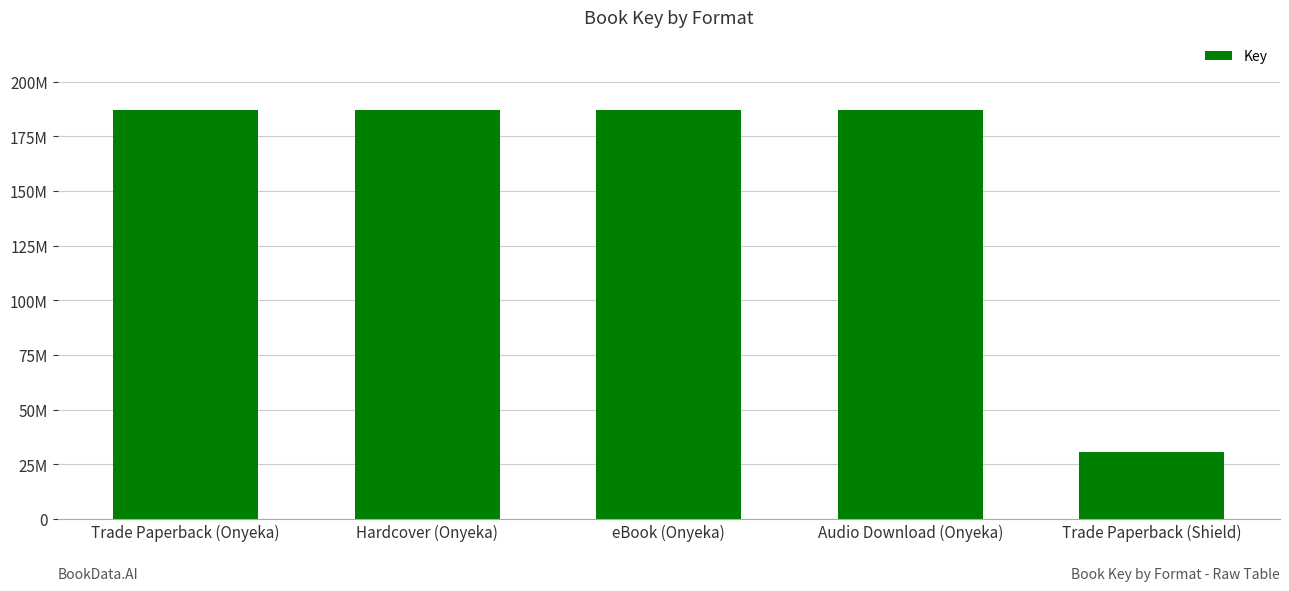

At which category does the chart reach its peak across all series?

Trade Paperback (Onyeka)